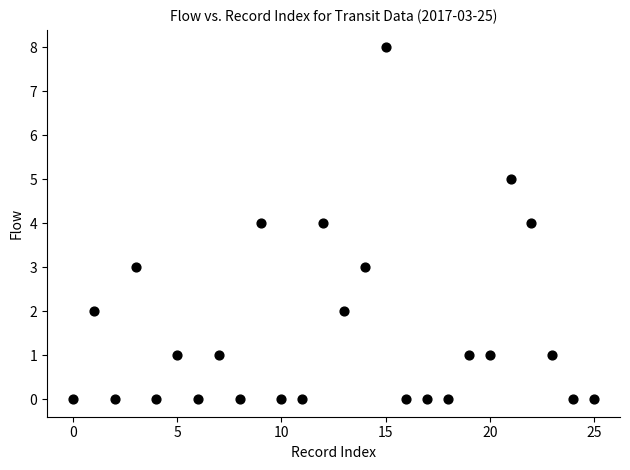

What is the range of Y values (max minus min)?

8